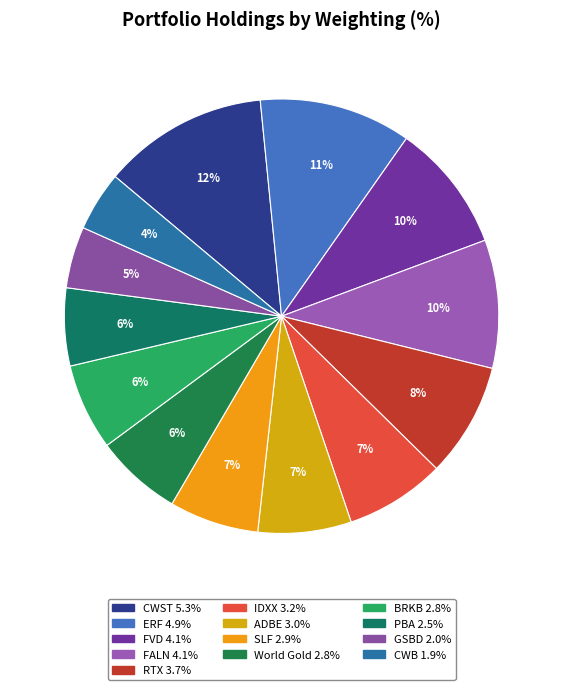

Is there a majority slice in this chart?

No